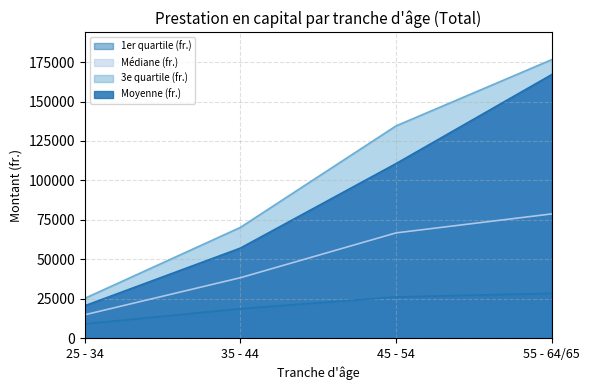

How many 1er quartile (fr.) values are between 18675 and 28428?

3